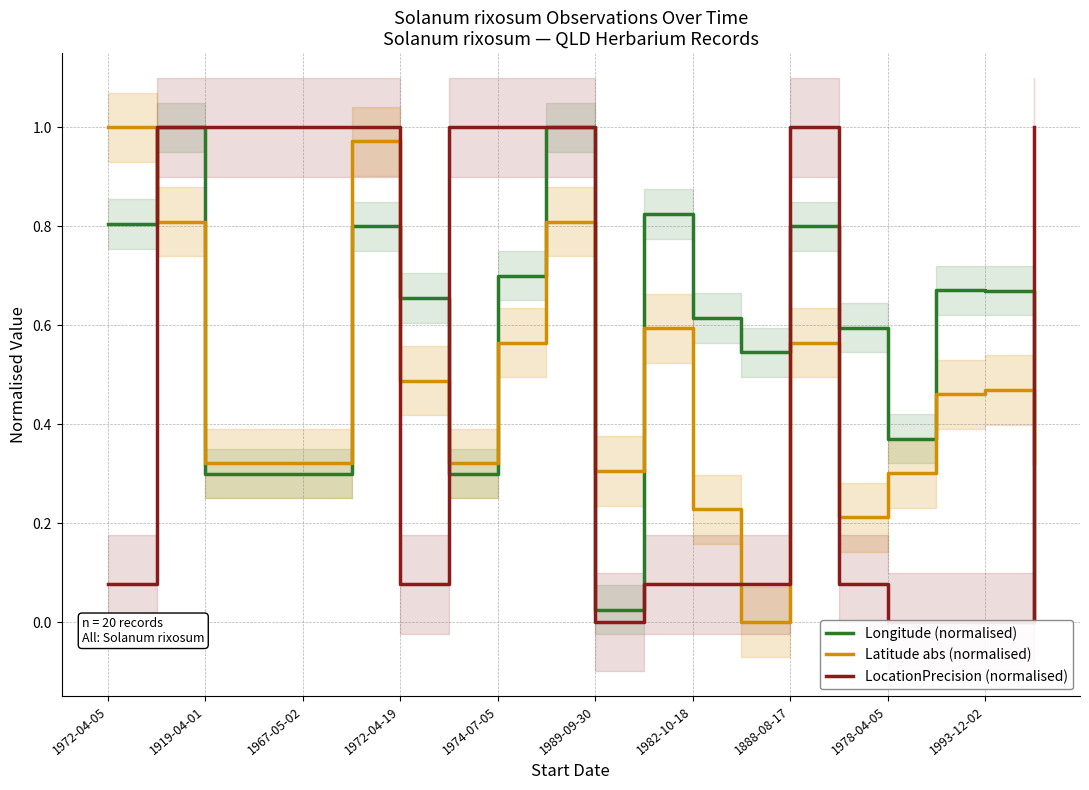

What is the maximum value shown in the chart?

1.0